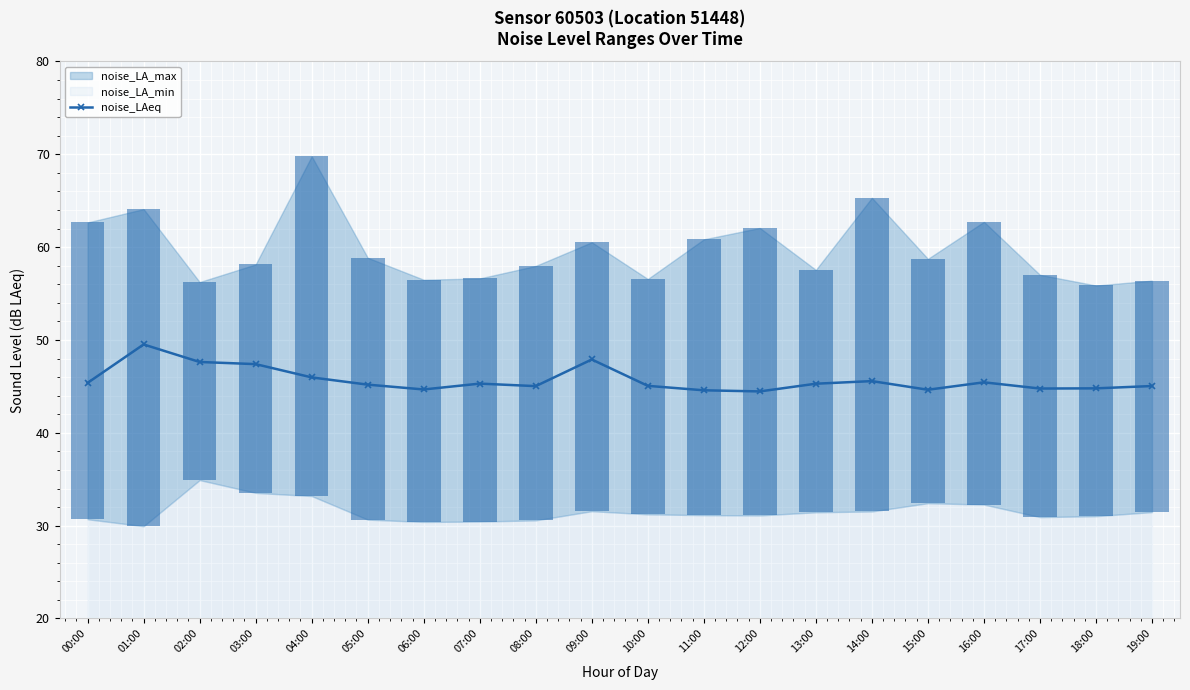

At which category does the chart reach its peak across all series?

01:00